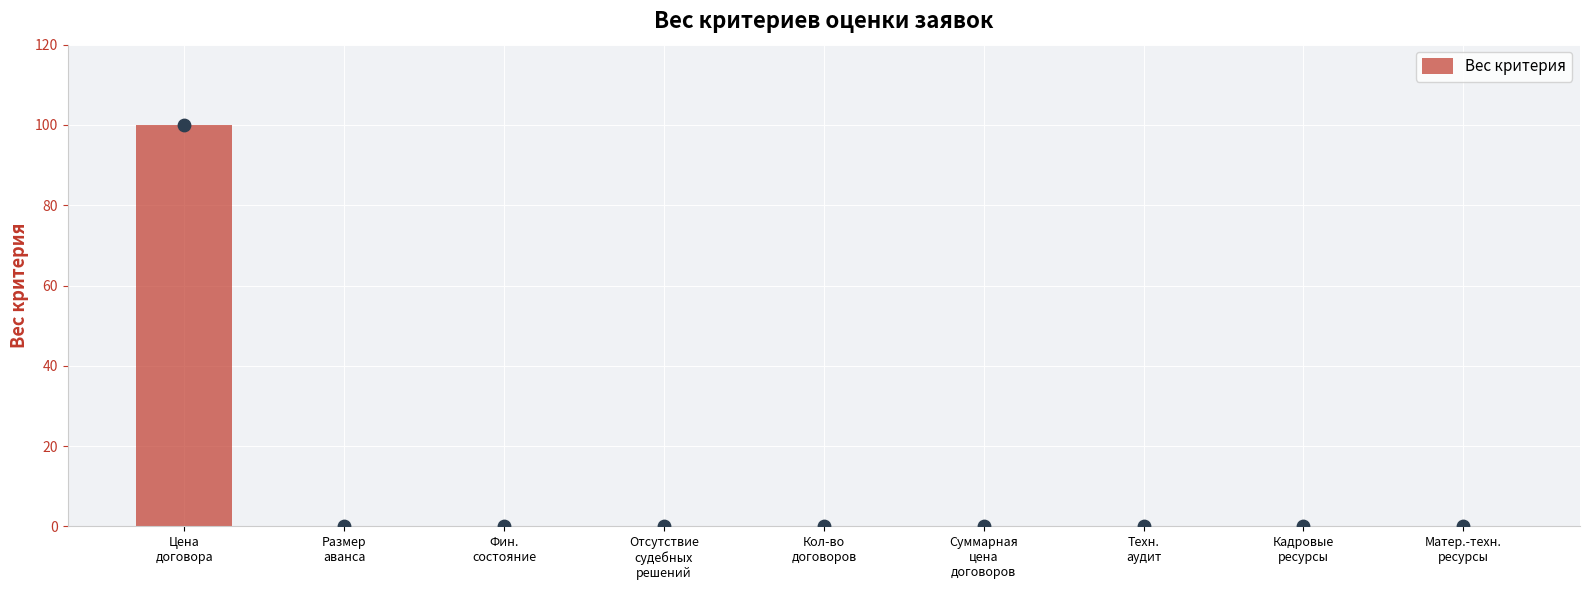

Between Техн.
аудит and Размер
аванса, which is larger?

Техн.
аудит